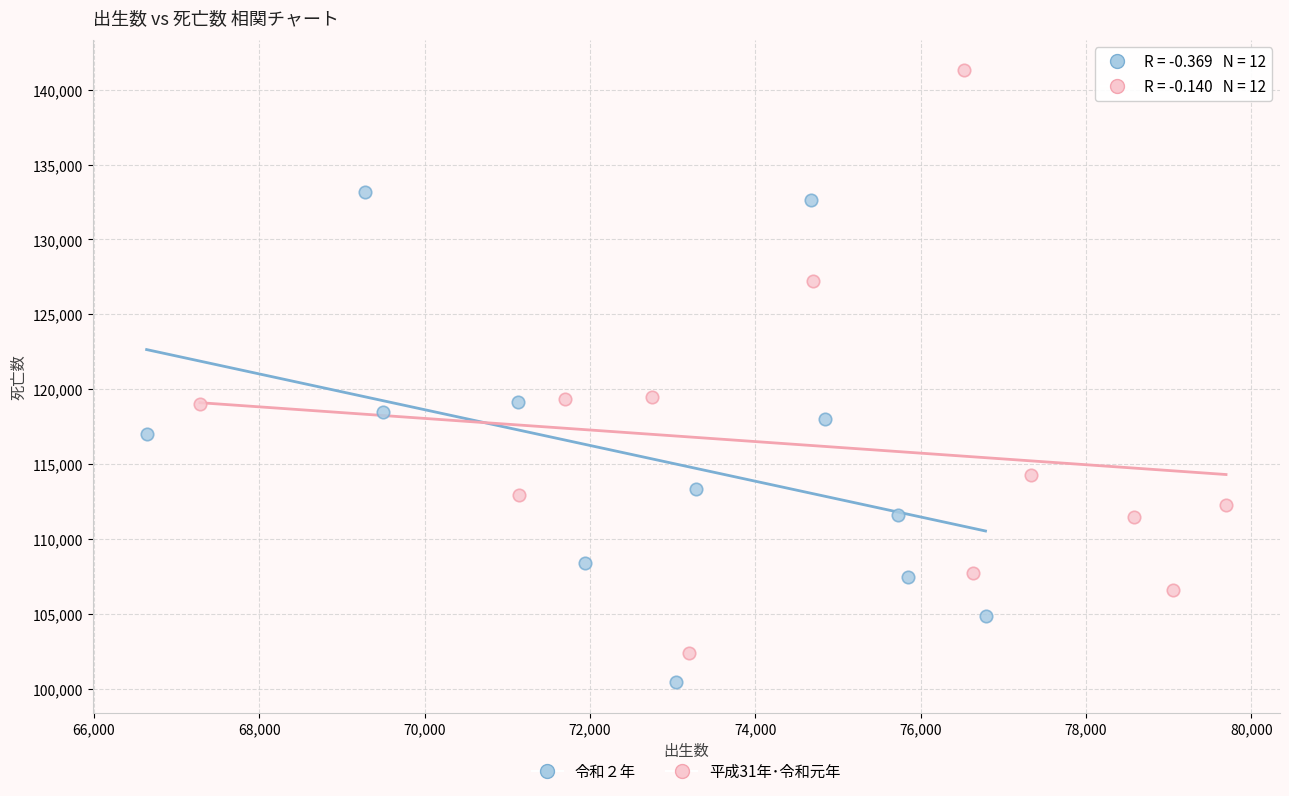

Which series contains the highest Y value?

平成31年･令和元年